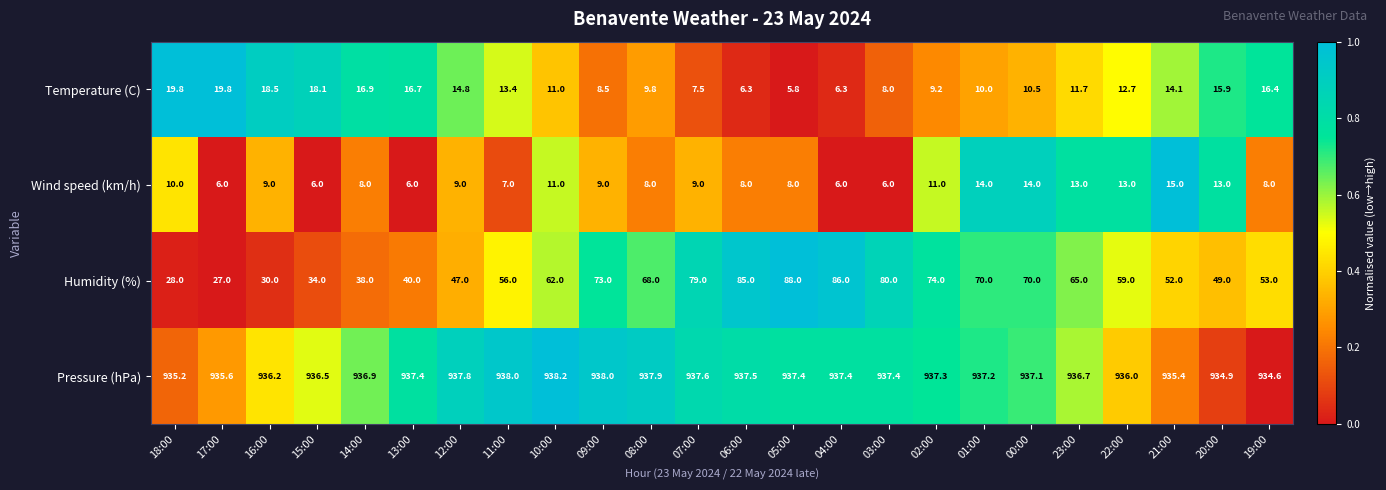

How many categories are shown in the chart?

24